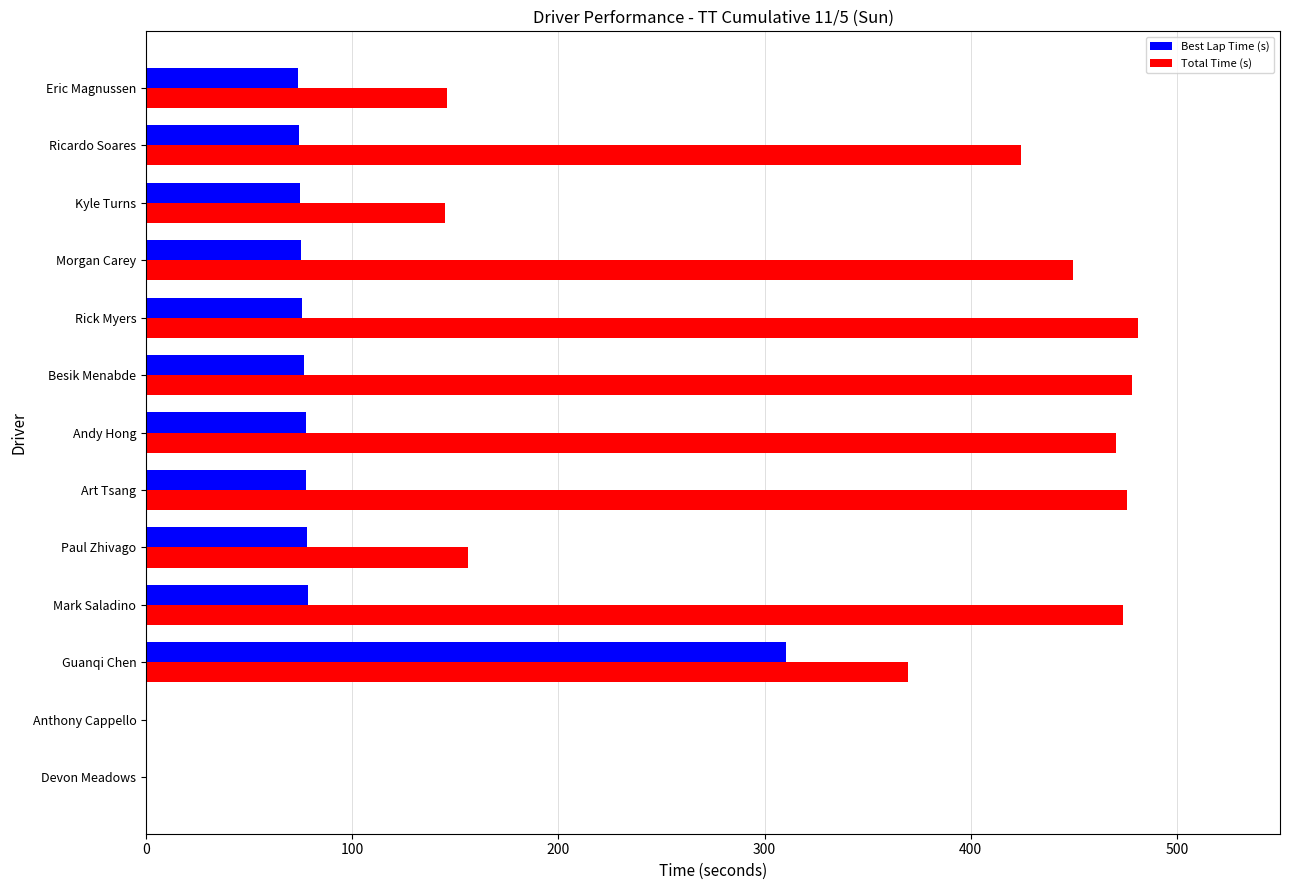

At which category is the sum across all series the highest?

Guanqi Chen